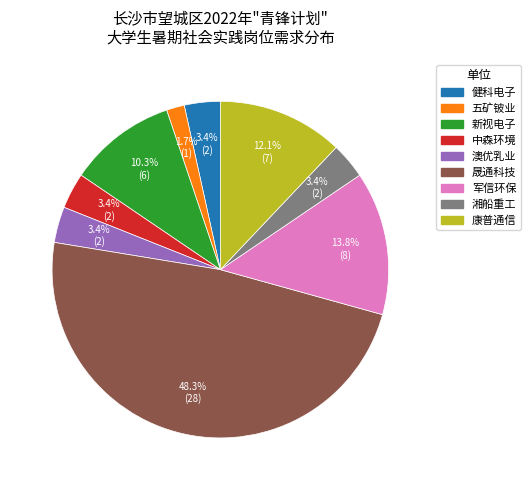

Does any single category account for the majority?

No